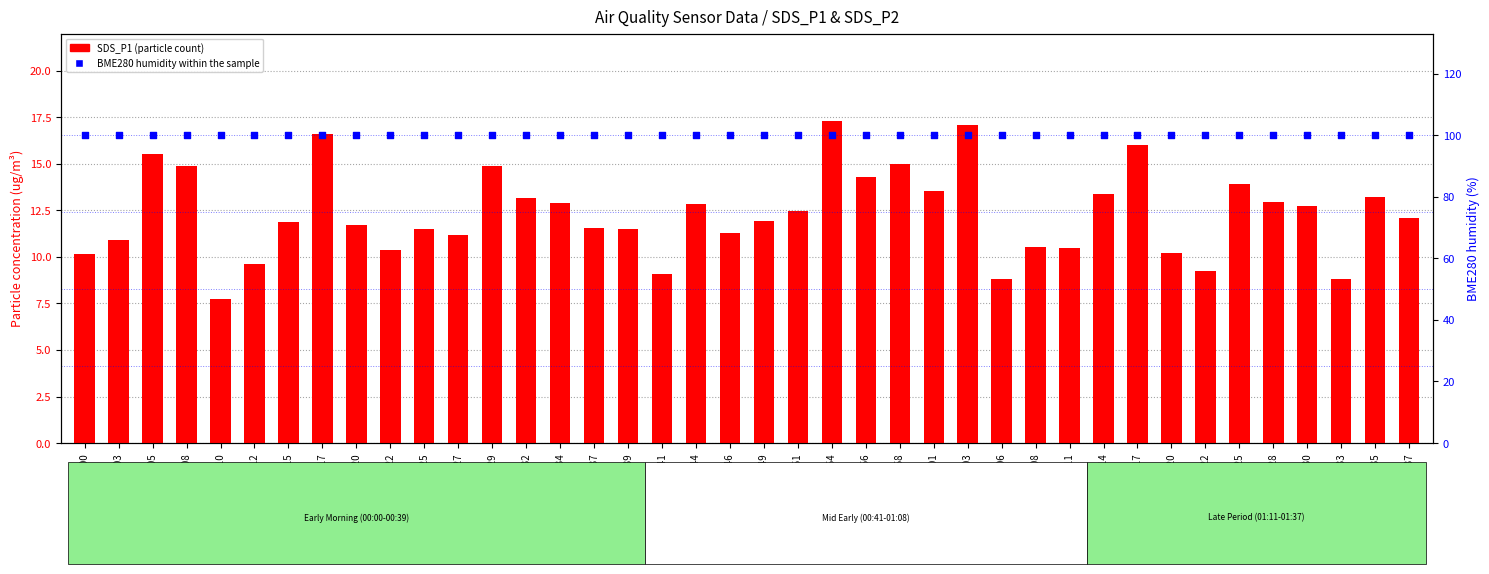

Which series has the largest total across all categories?

BME280 humidity